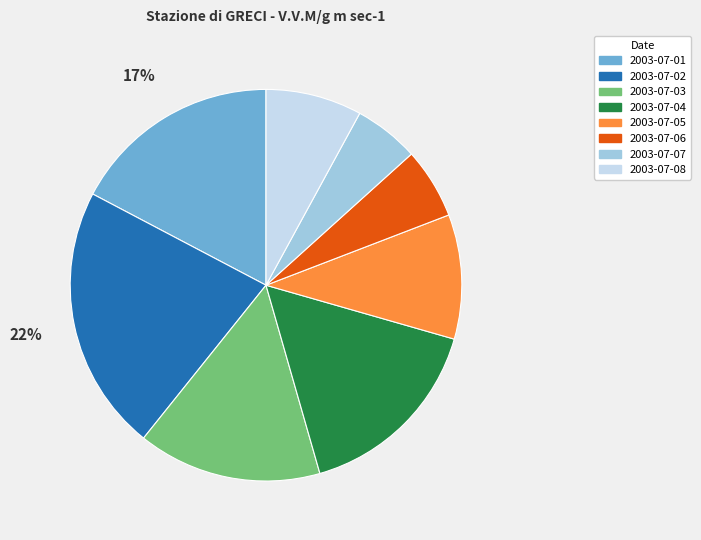

To the nearest percent, what portion does 2003-07-03 represent?

15%